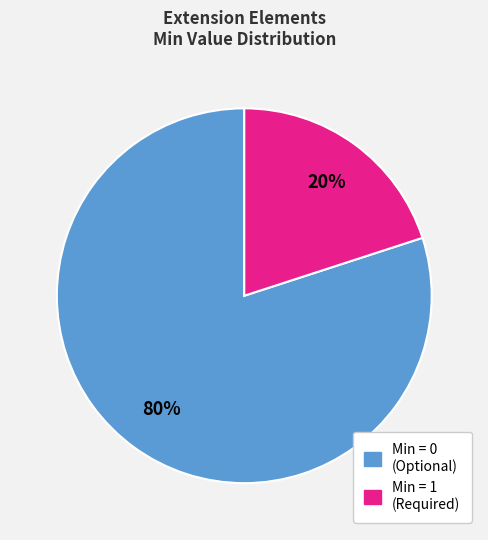

Is there a majority slice in this chart?

Yes